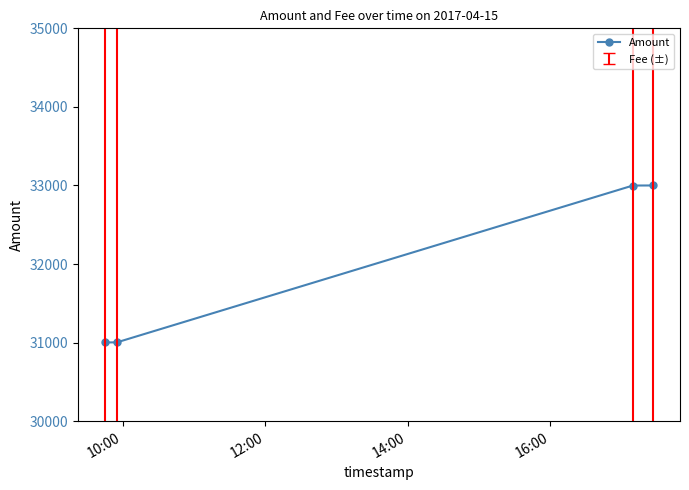

What is the value of the 4th point from the left?

33000